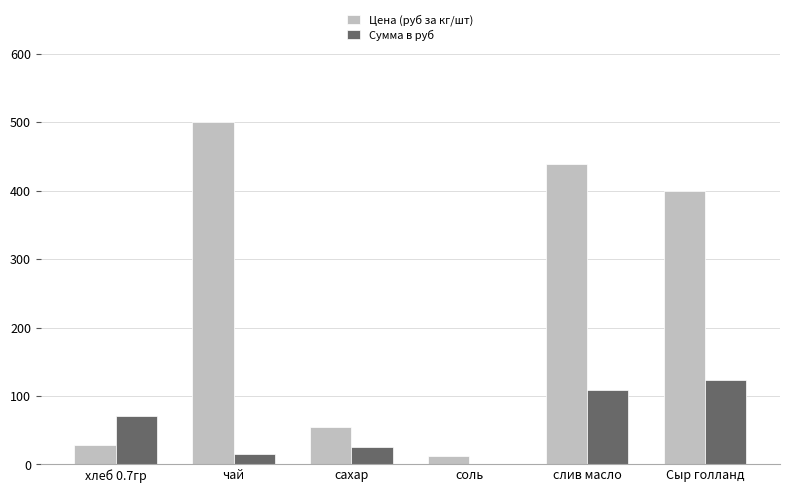

Are the bars horizontal?

No